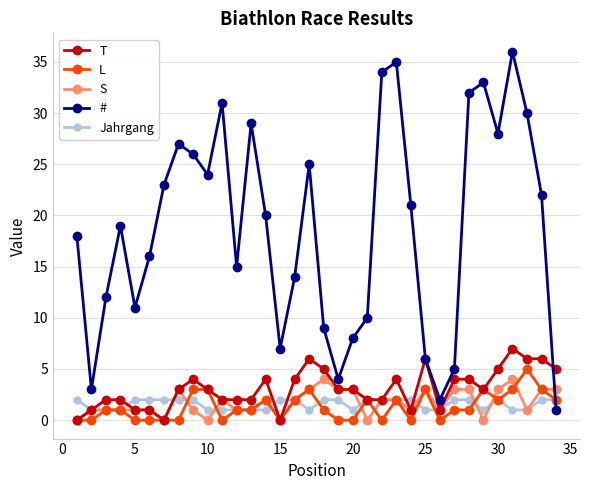

True or false: T has more than 0 points higher than both neighbors.

True